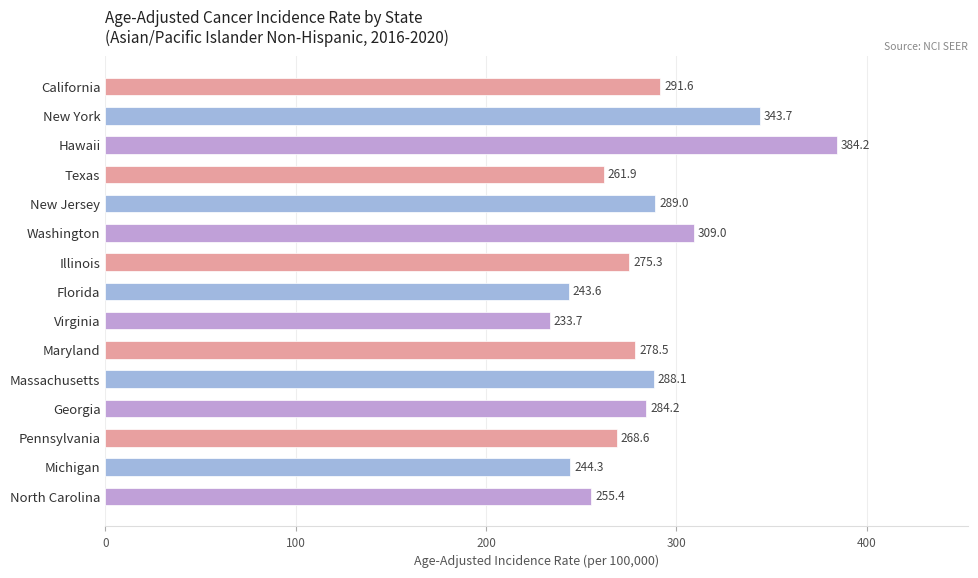

What is the approximate value at Massachusetts?

288.1